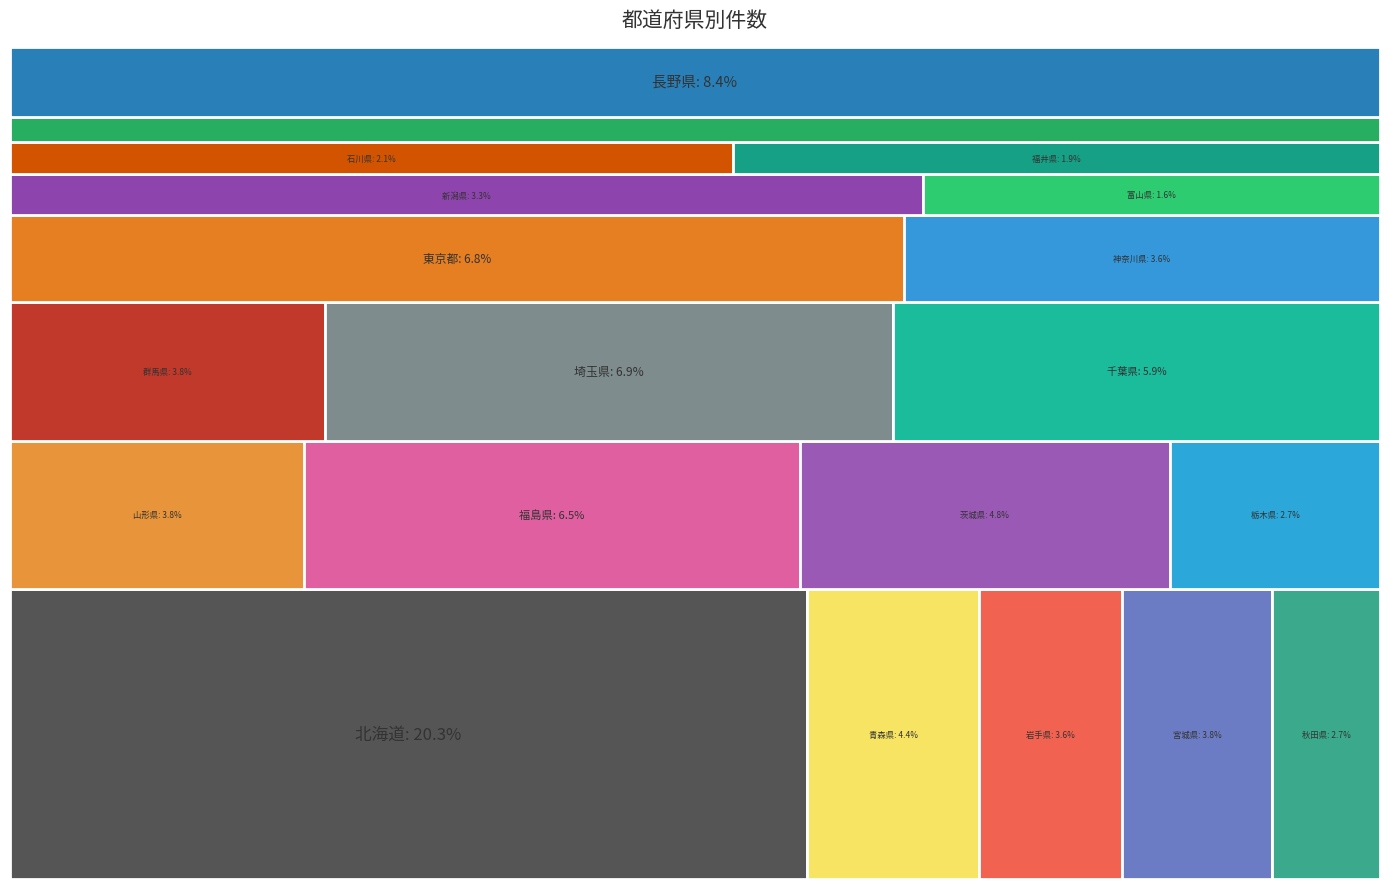

Reading left to right, list all the values displayed in this chart.

185	40	33	35	25	35	59	44	25	35	63	54	62	33	30	15	19	17	27	77